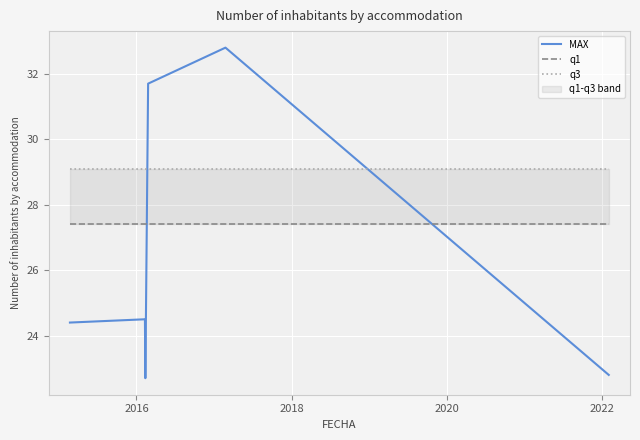

What are all the series names shown in the legend?

MAX, q1, q3